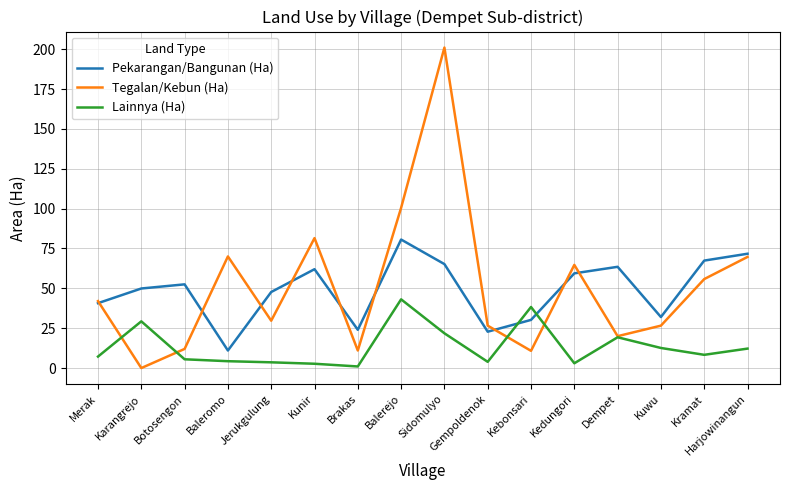

What are all the series names shown in the legend?

Pekarangan/Bangunan (Ha), Tegalan/Kebun (Ha), Lainnya (Ha)